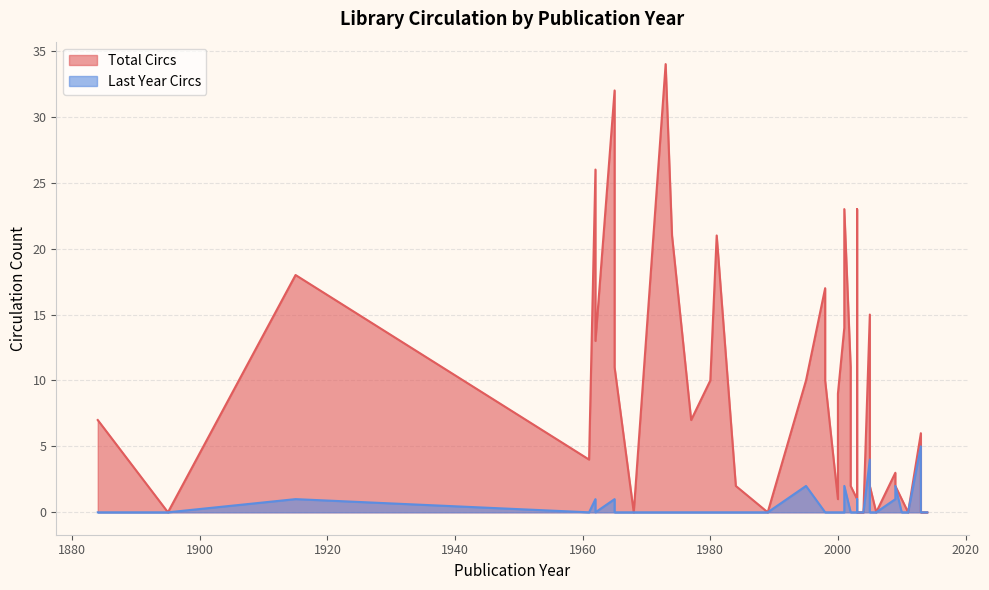

What is the approximate value of Total Circs at 2009?

3